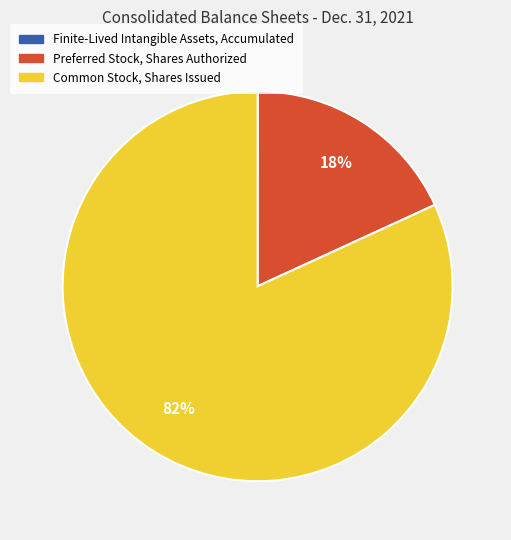

Which category has the biggest portion of the pie?

Common Stock, Shares Issued